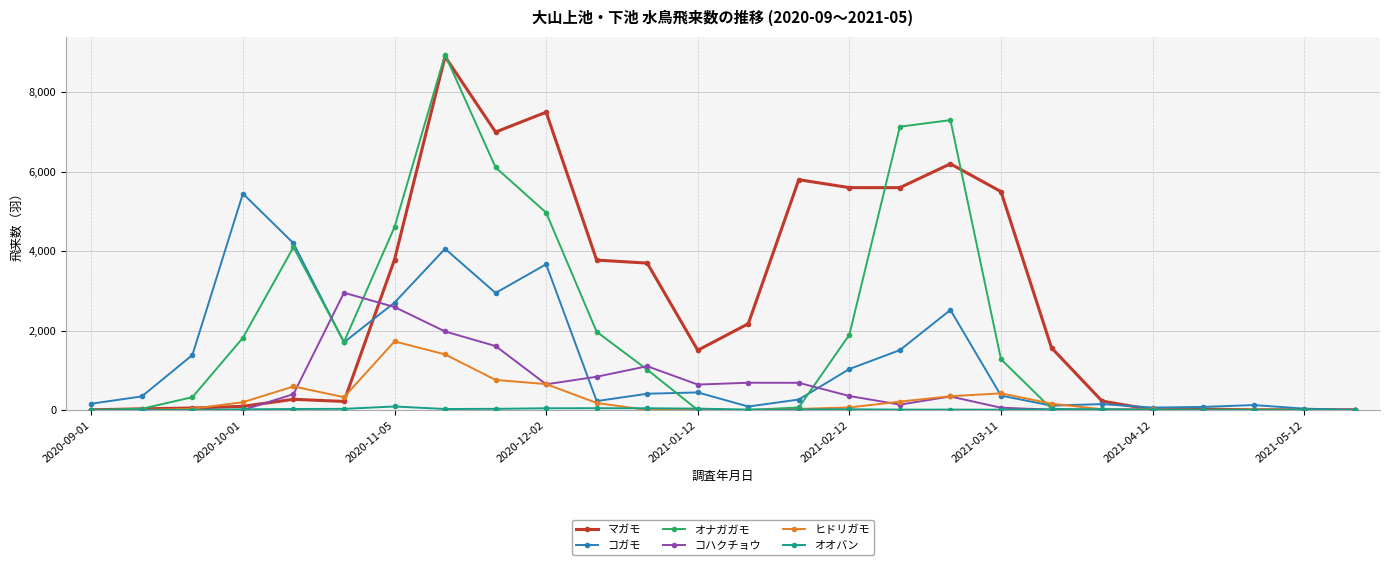

Does the chart display data point markers on the line(s)?

Yes